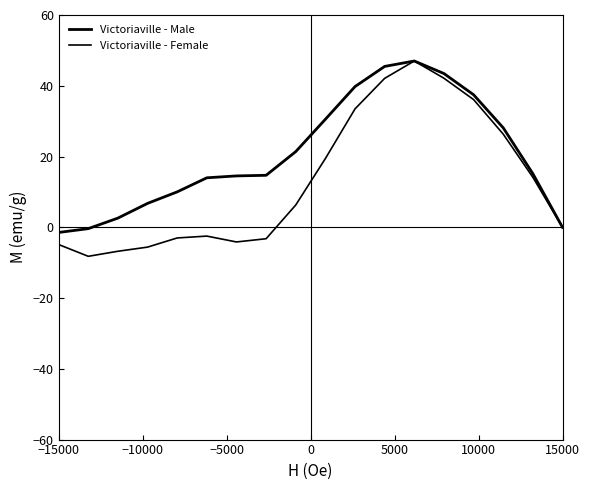

What is the value of the Victoriaville - Male point at the 5th from the left?

10.0